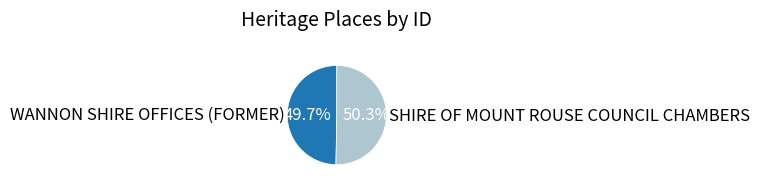

Is it true that SHIRE OF MOUNT ROUSE COUNCIL CHAMBERS is 50% of the pie?

True